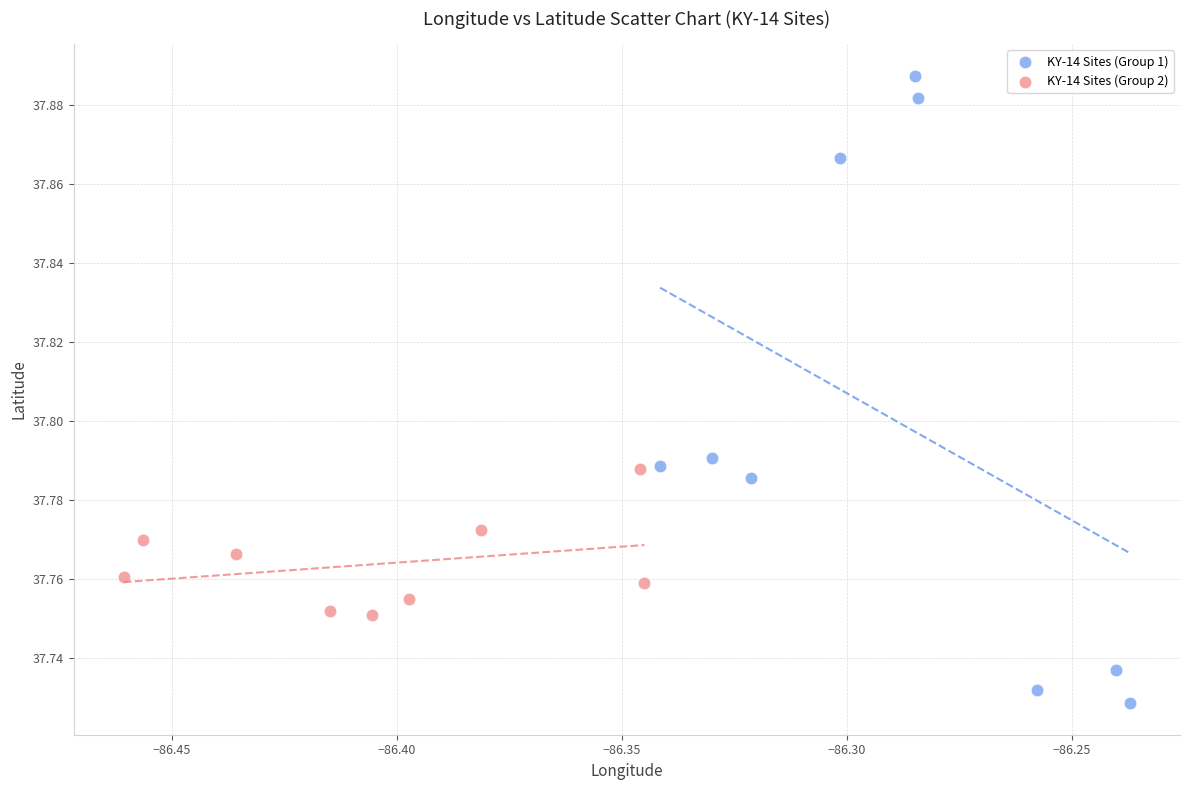

Which series reaches the maximum Y coordinate?

KY-14 Sites (Group 1)